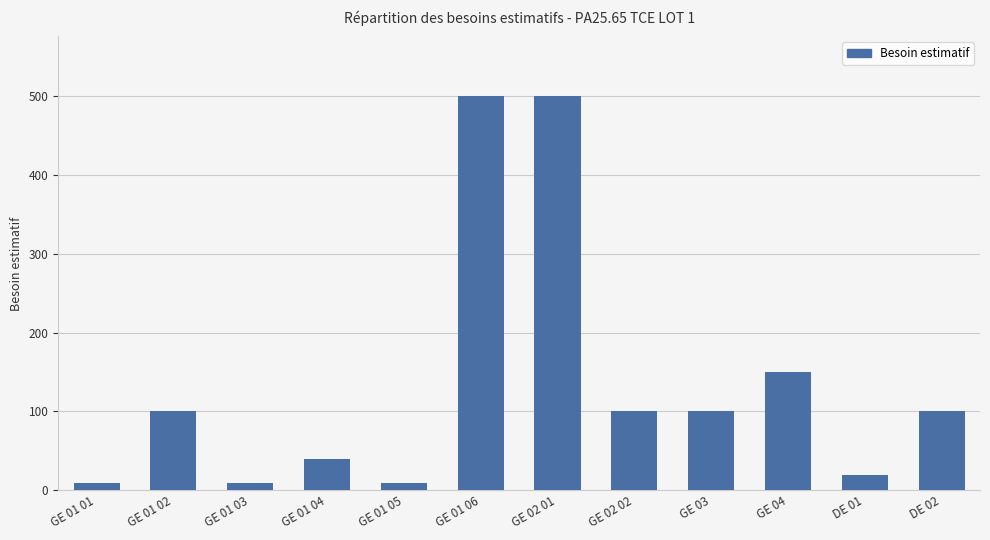

Is it true that the value at DE 01 is 20?

True